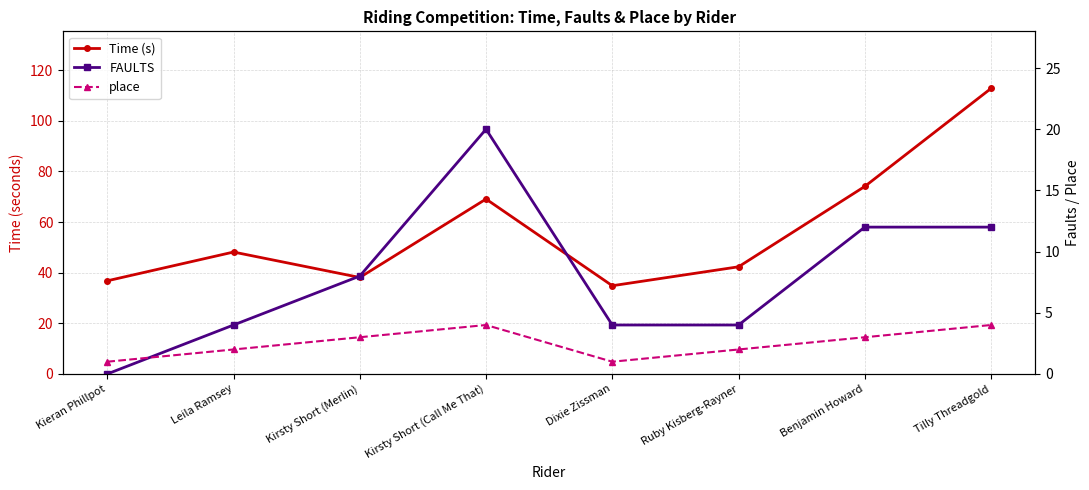

Where do FAULTS and place first cross each other?

Kieran Phillpot and Leila Ramsey